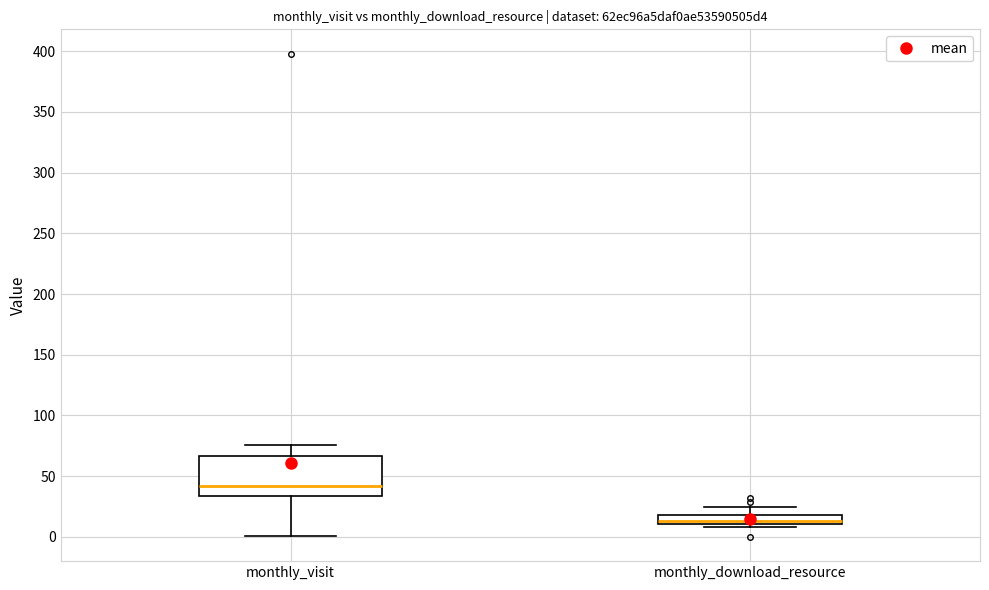

Which box has the highest median line?

monthly_visit